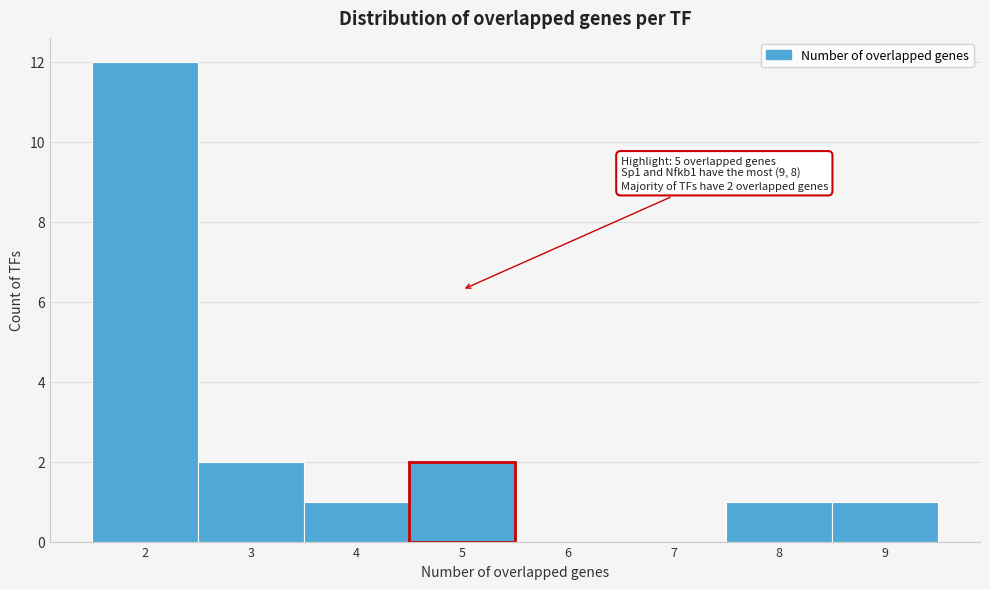

Over which range of the x-axis is the bar tallest?

1.5 to 2.5